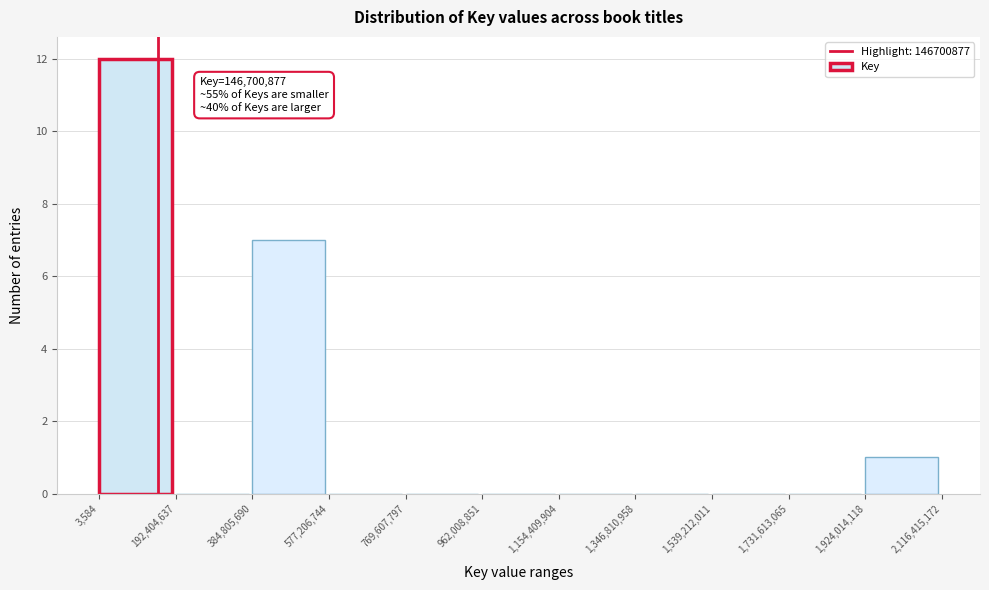

Over which range of the x-axis is the bar tallest?

3,584 to 192,404,637